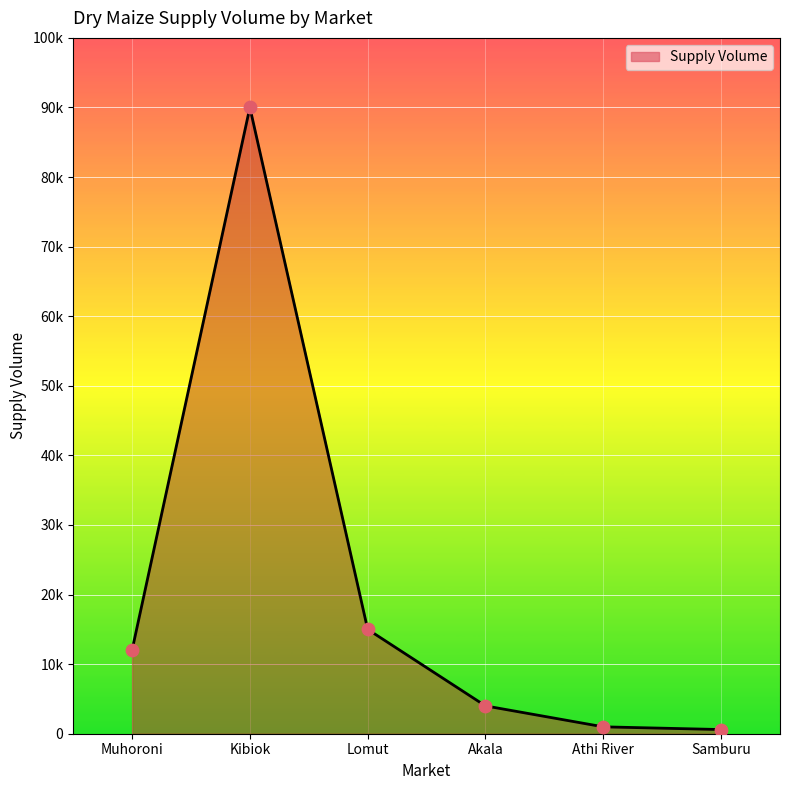

Between Athi River and Akala, which is larger?

Akala